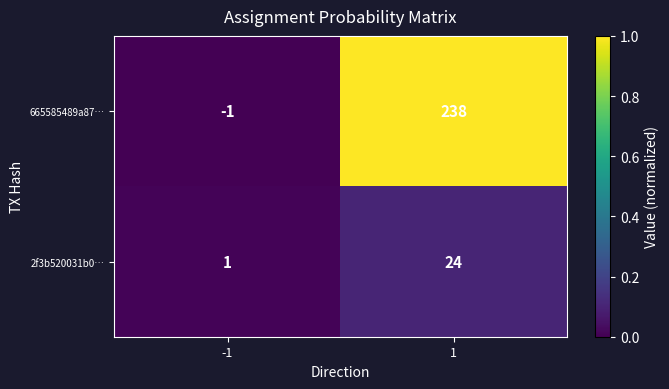

Between -1 and 1, which series saw the biggest shift?

665585489a87…